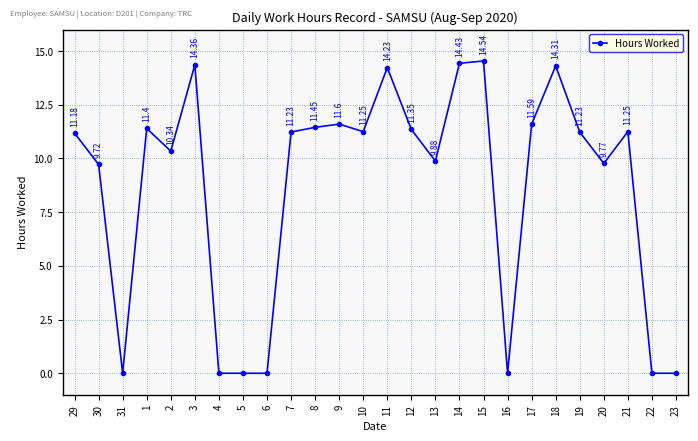

What is the ratio of the value at 19 to the value at 14?

0.8